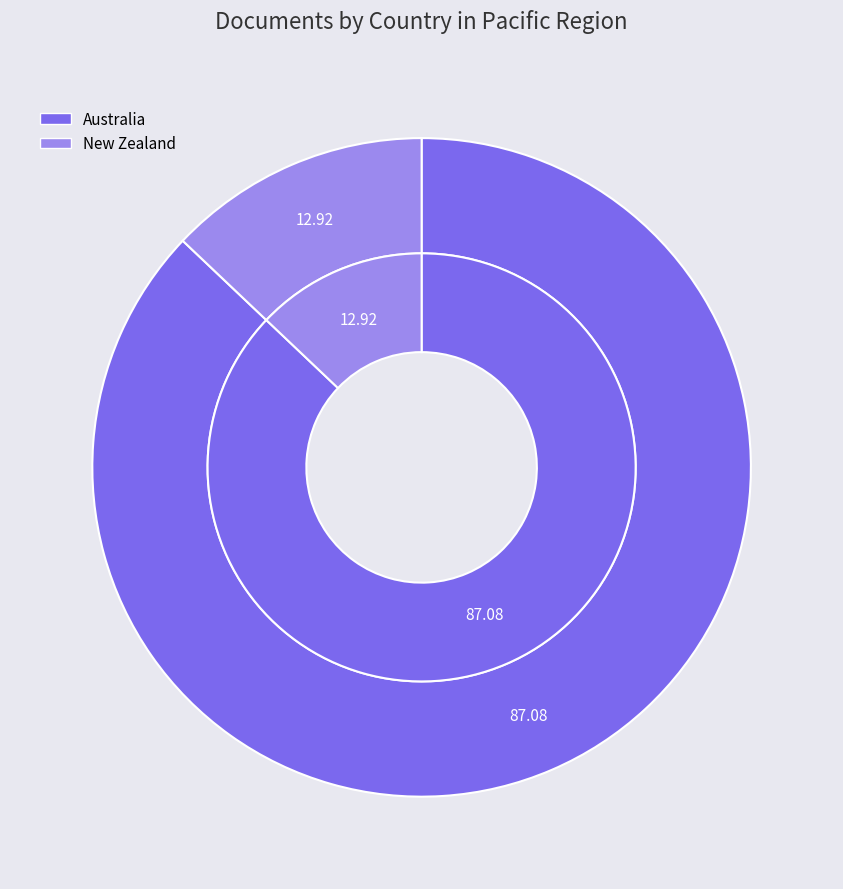

How many segments does this pie chart have?

2